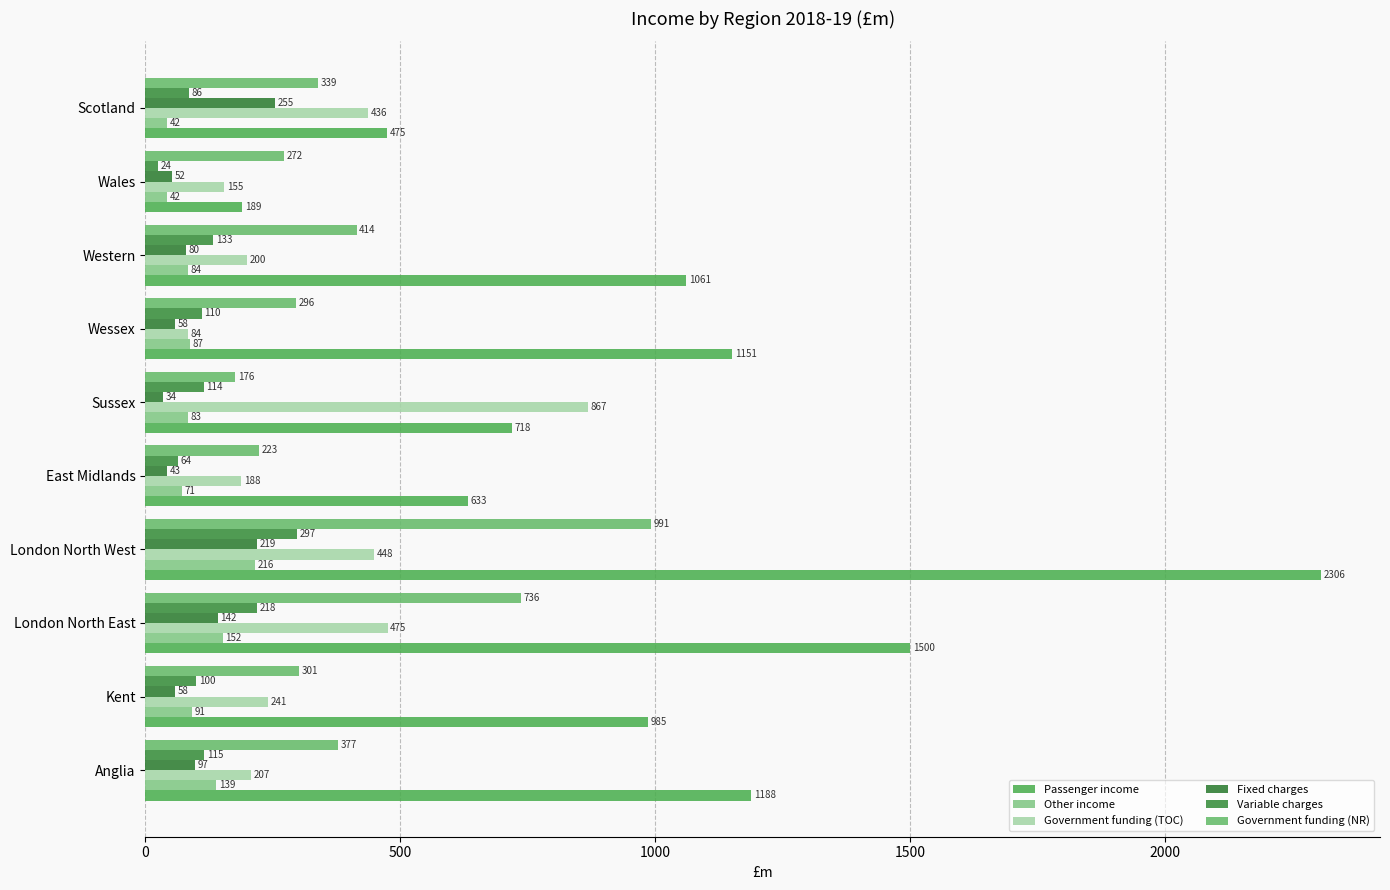

How many data points does each series have?

10